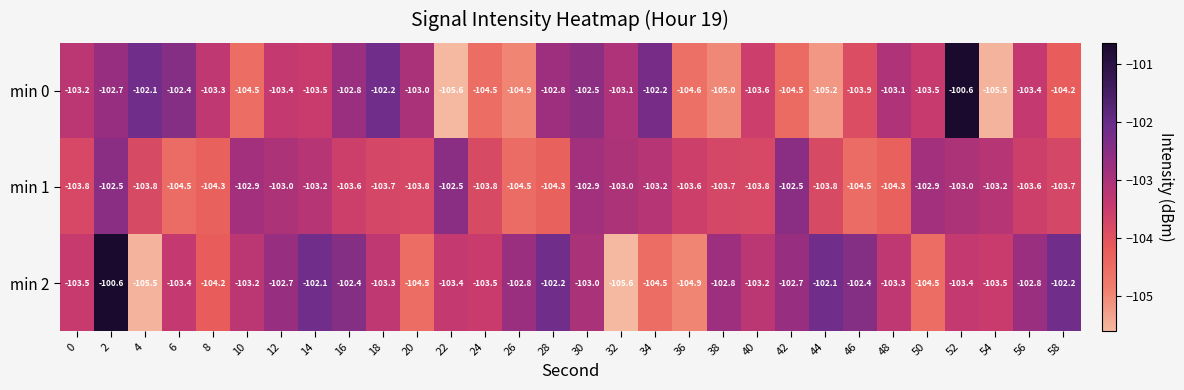

The min 0 series shows -24.9 at 58. True or false?

False